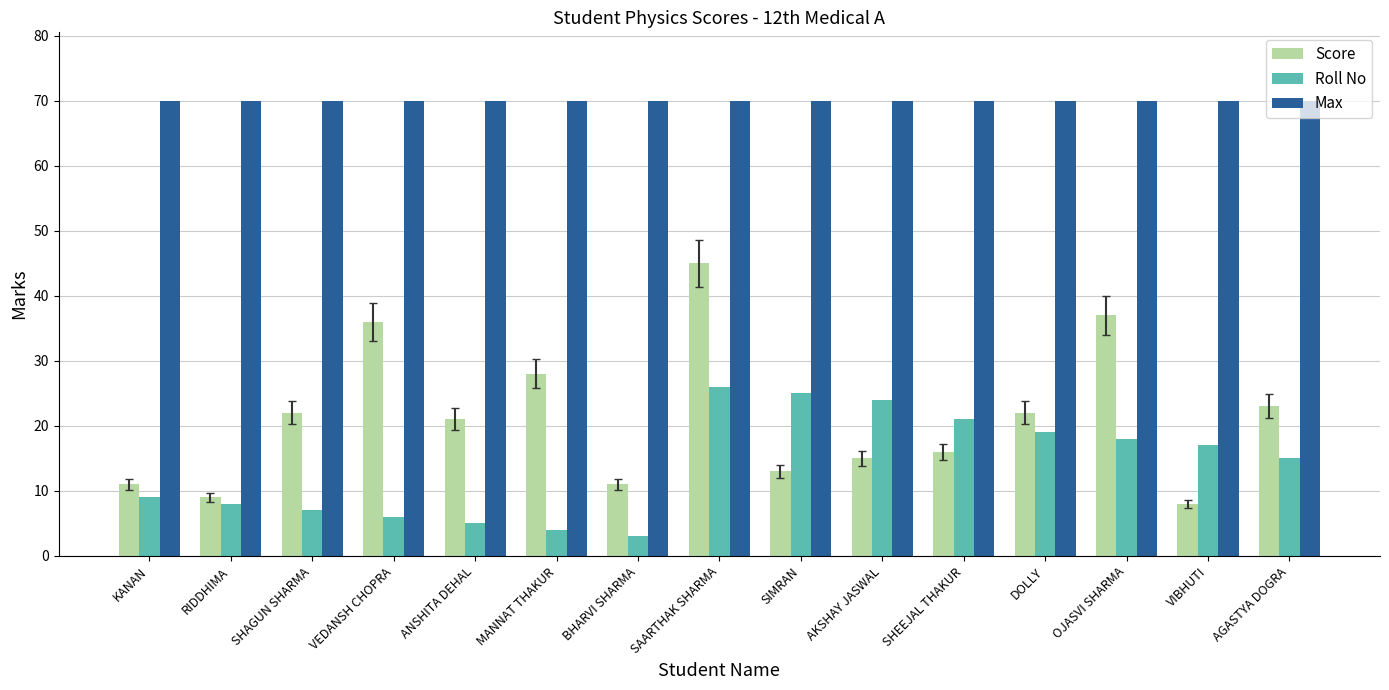

Reading left to right, extract all data points from this chart.

Score: KANAN=11	RIDDHIMA=9	SHAGUN SHARMA=22	VEDANSH CHOPRA=36	ANSHITA DEHAL=21	MANNAT THAKUR=28	BHARVI SHARMA=11	SAARTHAK SHARMA=45	SIMRAN=13	AKSHAY JASWAL=15	SHEEJAL THAKUR=16	DOLLY=22	OJASVI SHARMA=37	VIBHUTI=8	AGASTYA DOGRA=23
Roll No: KANAN=9	RIDDHIMA=8	SHAGUN SHARMA=7	VEDANSH CHOPRA=6	ANSHITA DEHAL=5	MANNAT THAKUR=4	BHARVI SHARMA=3	SAARTHAK SHARMA=26	SIMRAN=25	AKSHAY JASWAL=24	SHEEJAL THAKUR=21	DOLLY=19	OJASVI SHARMA=18	VIBHUTI=17	AGASTYA DOGRA=15
Max: KANAN=70	RIDDHIMA=70	SHAGUN SHARMA=70	VEDANSH CHOPRA=70	ANSHITA DEHAL=70	MANNAT THAKUR=70	BHARVI SHARMA=70	SAARTHAK SHARMA=70	SIMRAN=70	AKSHAY JASWAL=70	SHEEJAL THAKUR=70	DOLLY=70	OJASVI SHARMA=70	VIBHUTI=70	AGASTYA DOGRA=70